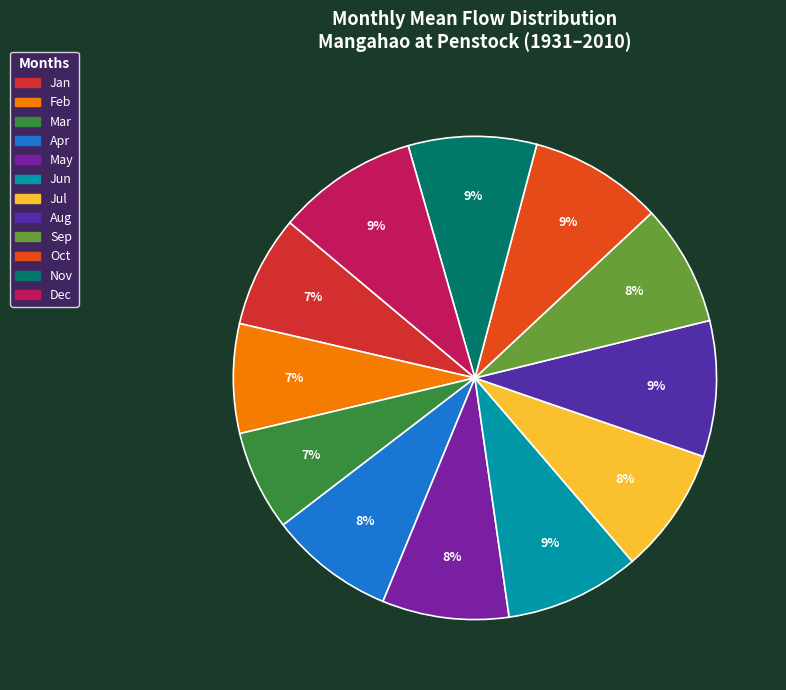

To the nearest percent, what is the difference between the largest and smallest slice percentages?

2%